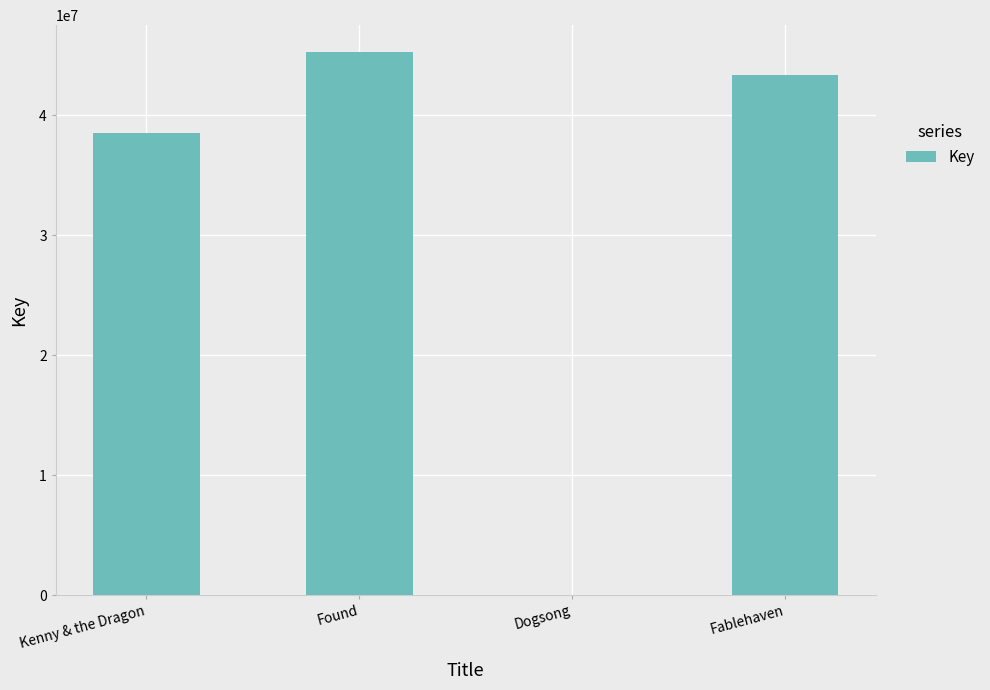

What is the sum of all values?

127102483